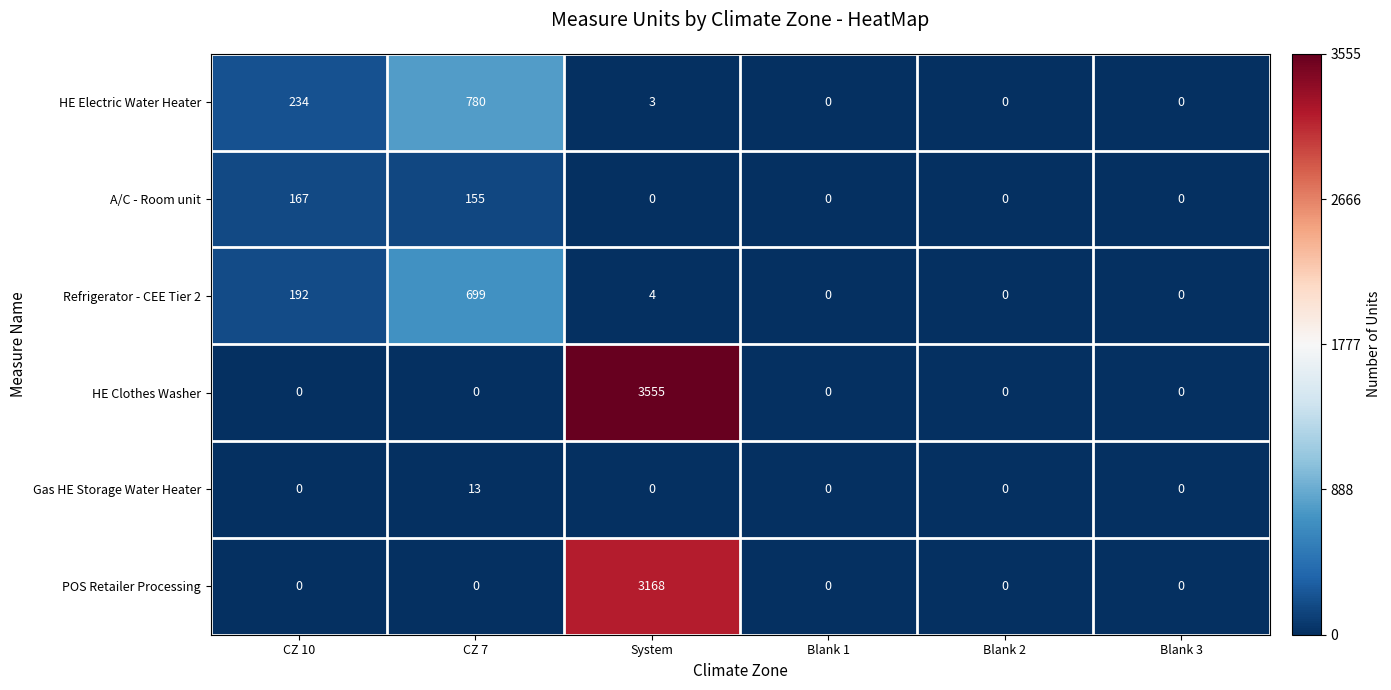

Rank the series by their maximum value, from highest to lowest.

HE Clothes Washer, POS Retailer Processing, HE Electric Water Heater, Refrigerator - CEE Tier 2, A/C - Room unit, Gas HE Storage Water Heater